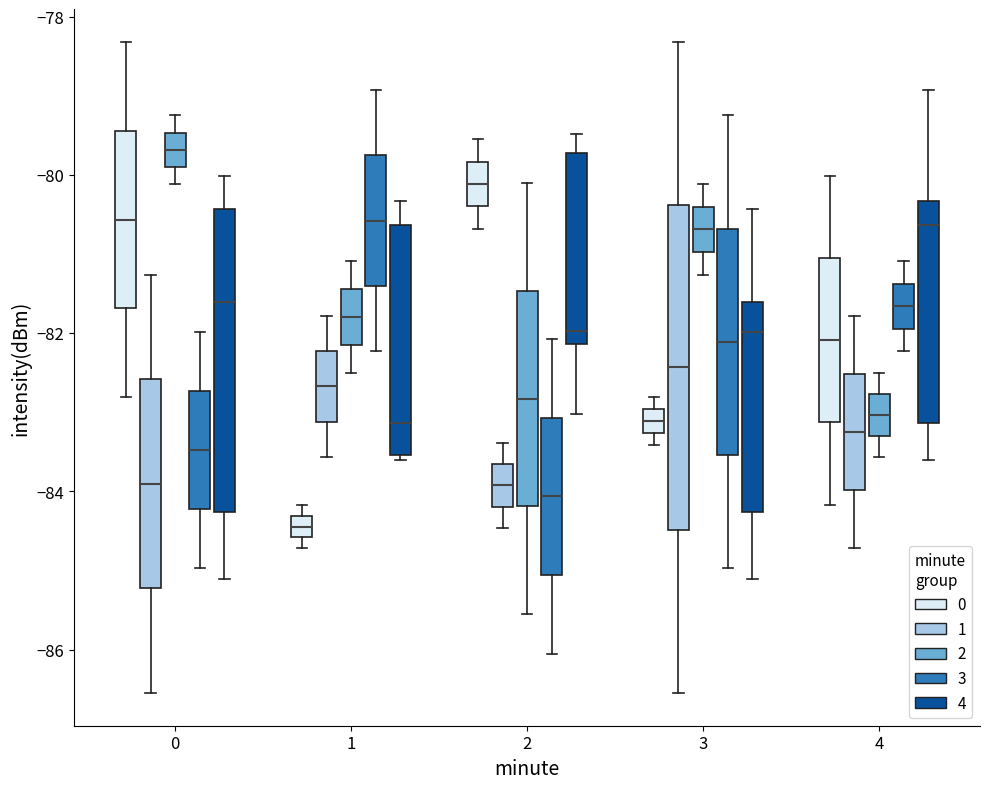

Which box is the tallest, from its lower edge to its upper edge?

3 (1)